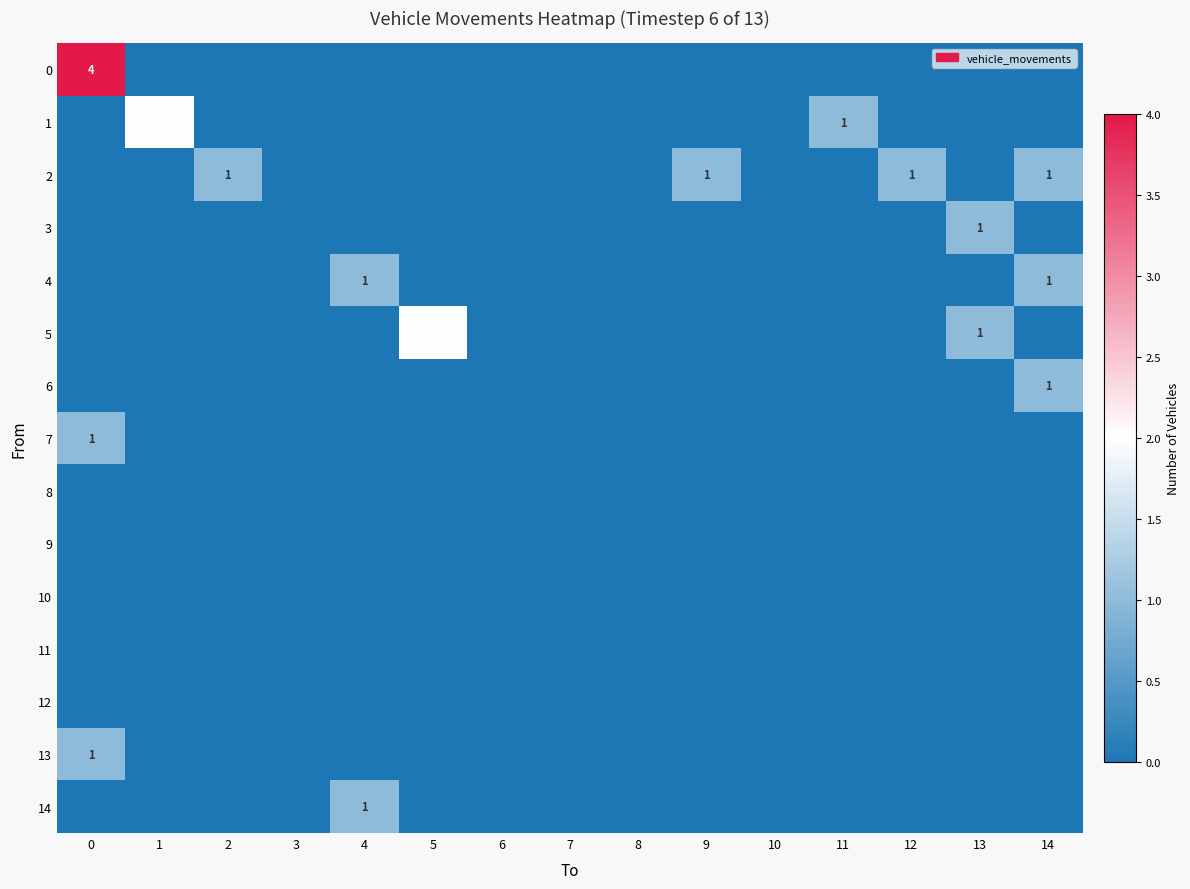

Count the number of categories in the chart.

15